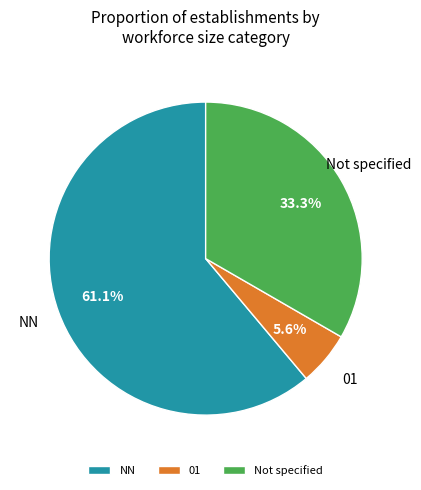

Does any single category account for the majority?

Yes